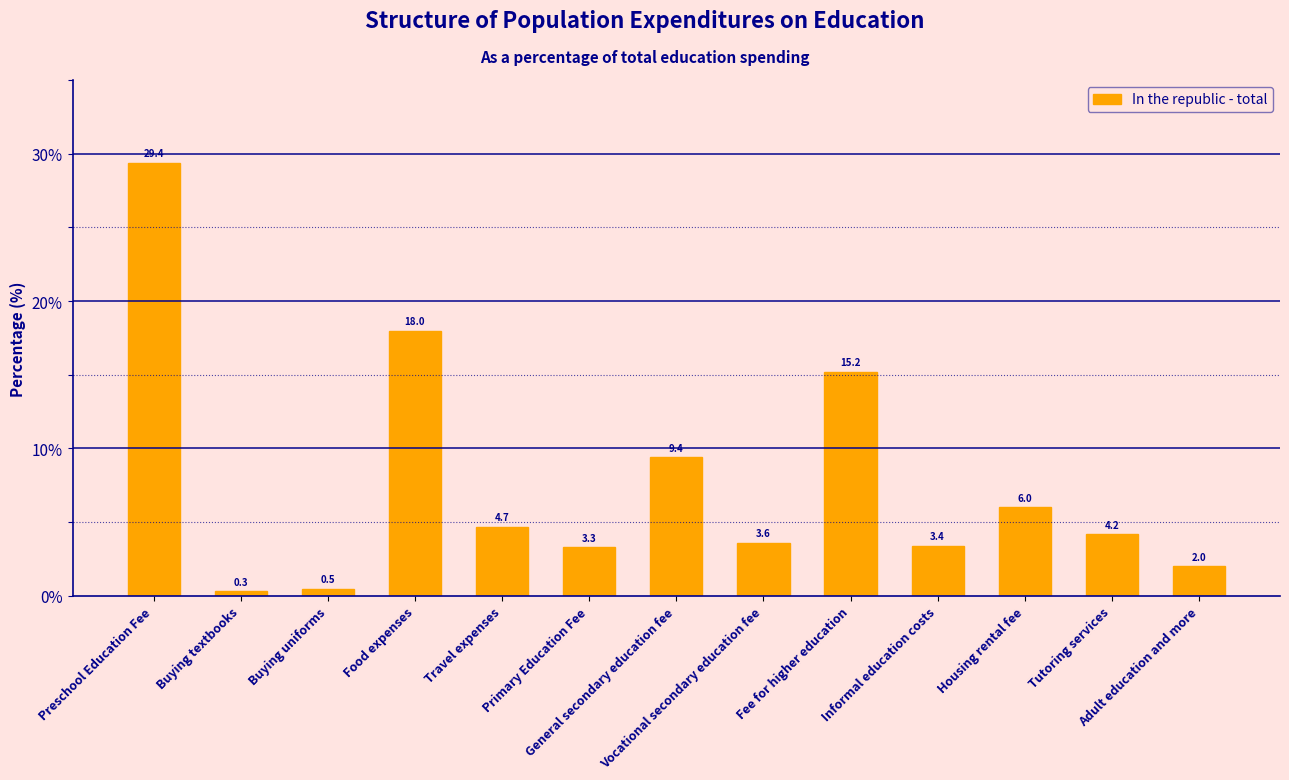

Which label corresponds to the largest value in the chart?

Preschool Education Fee